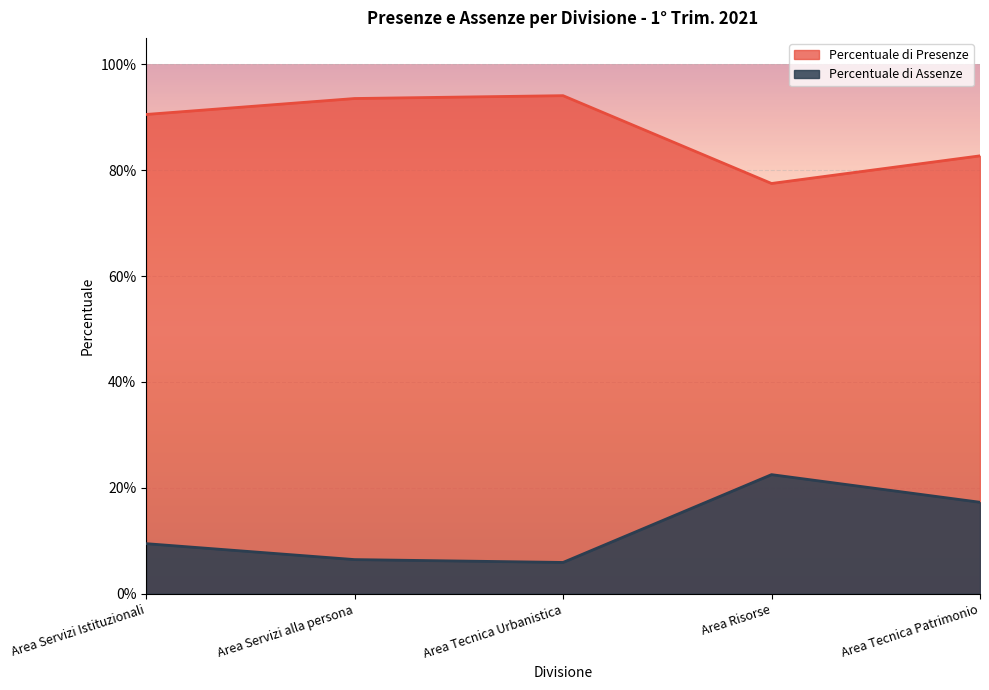

What are all the series names shown in the legend?

Percentuale di Presenze, Percentuale di Assenze